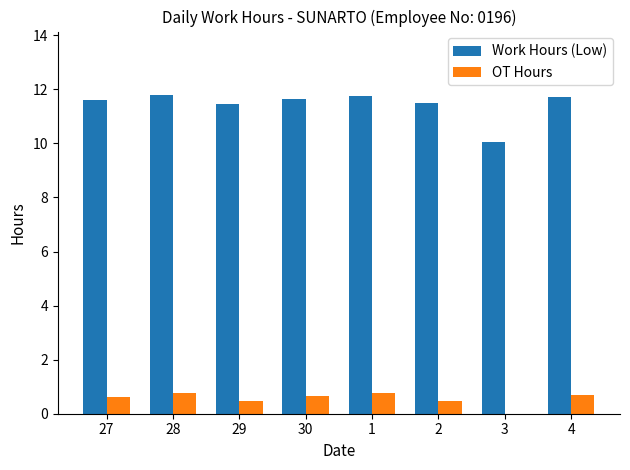

What is the highest value of the Work Hours (Low) series?

11.8